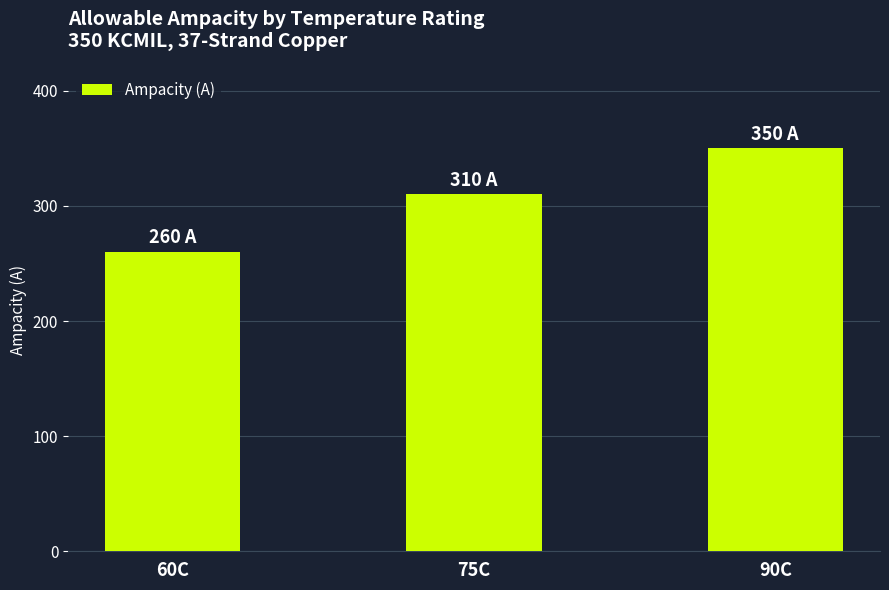

Is it true that the value at 90C is 350?

True